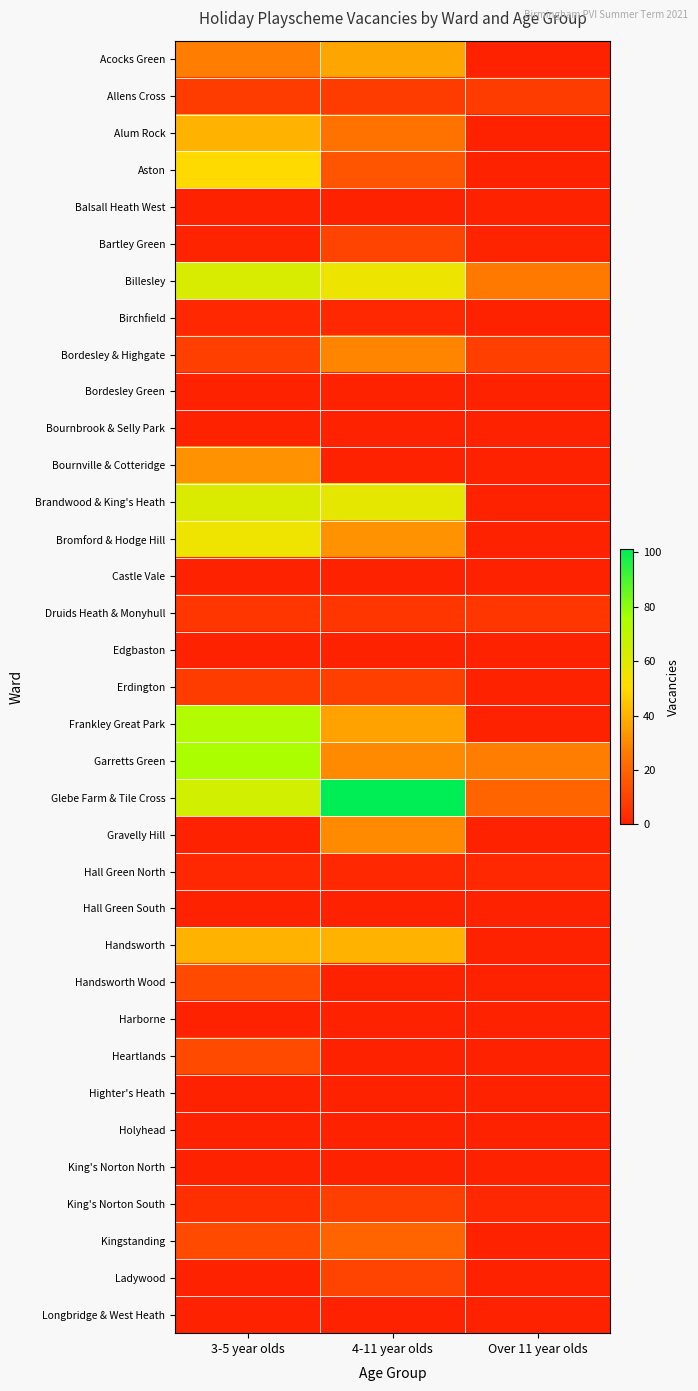

Which category has the lowest value across all series?

Over 11 year olds